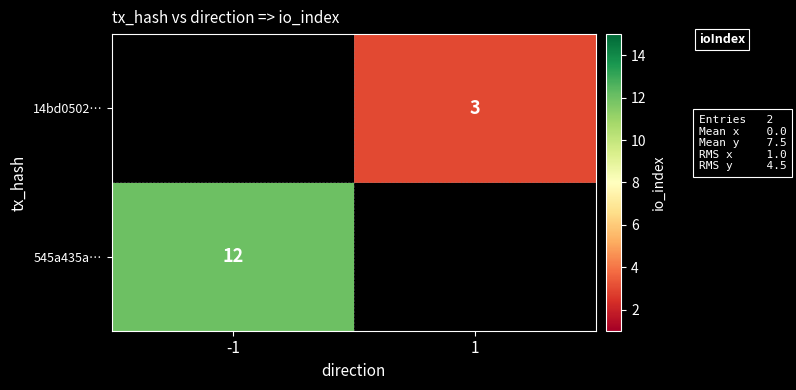

Is the value of 14bd0502… at 1 greater than the value of 545a435a… at -1?

No